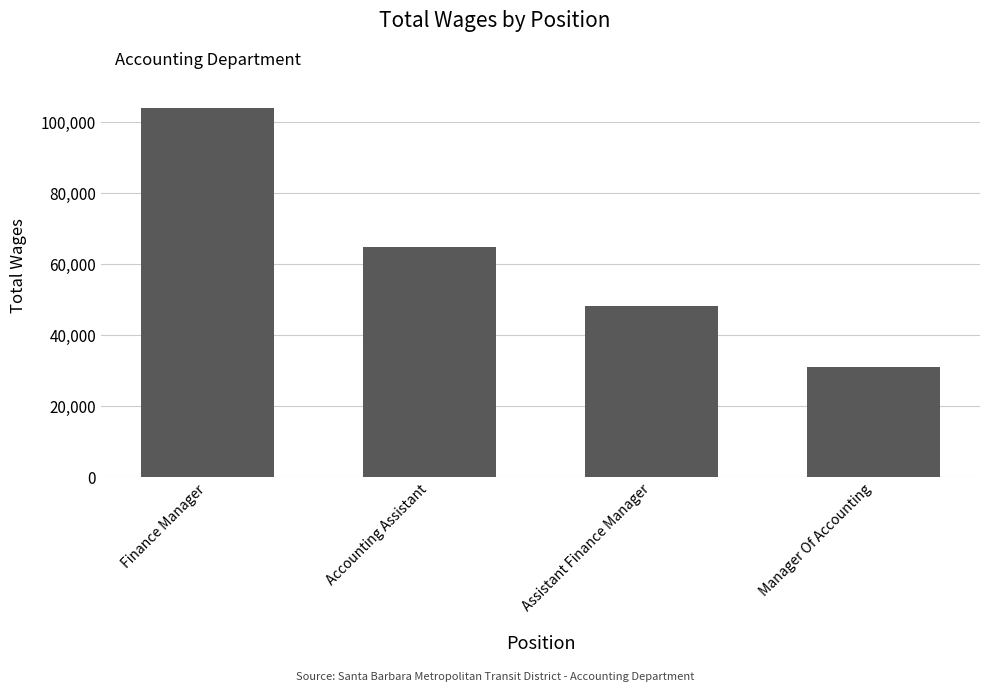

Reading left to right, extract all data points from this chart.

Finance Manager=103834	Accounting Assistant=64775	Assistant Finance Manager=48132	Manager Of Accounting=31093